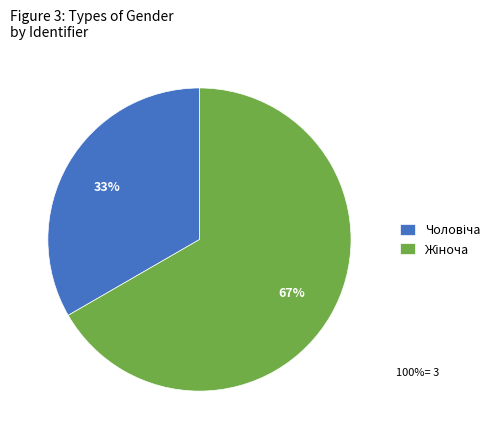

Is there any slice that represents more than half of the pie?

Yes